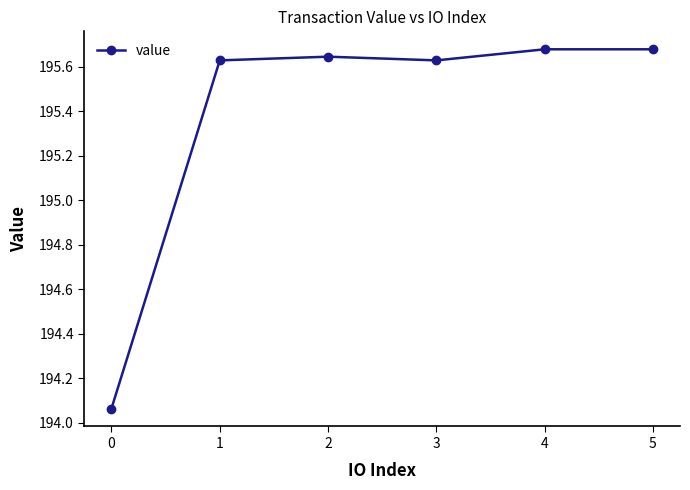

How many interior local valleys (lower than both neighbors) does the data have?

1